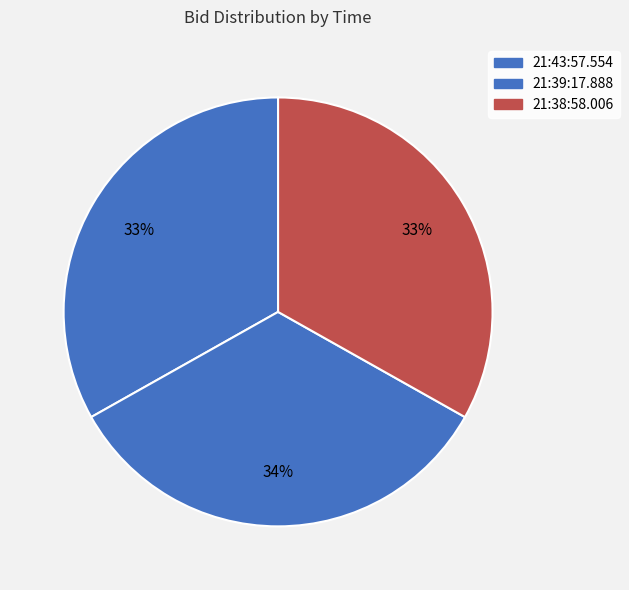

The 21:39:17.888 slice represents 26% of the pie. True or false?

False